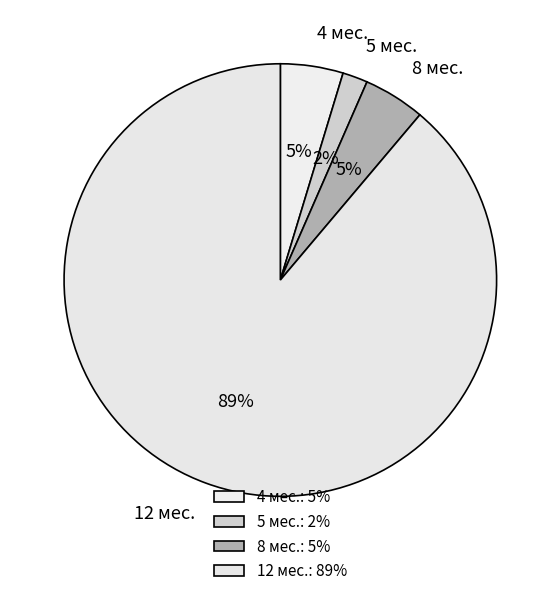

Count the number of slices in the pie.

4